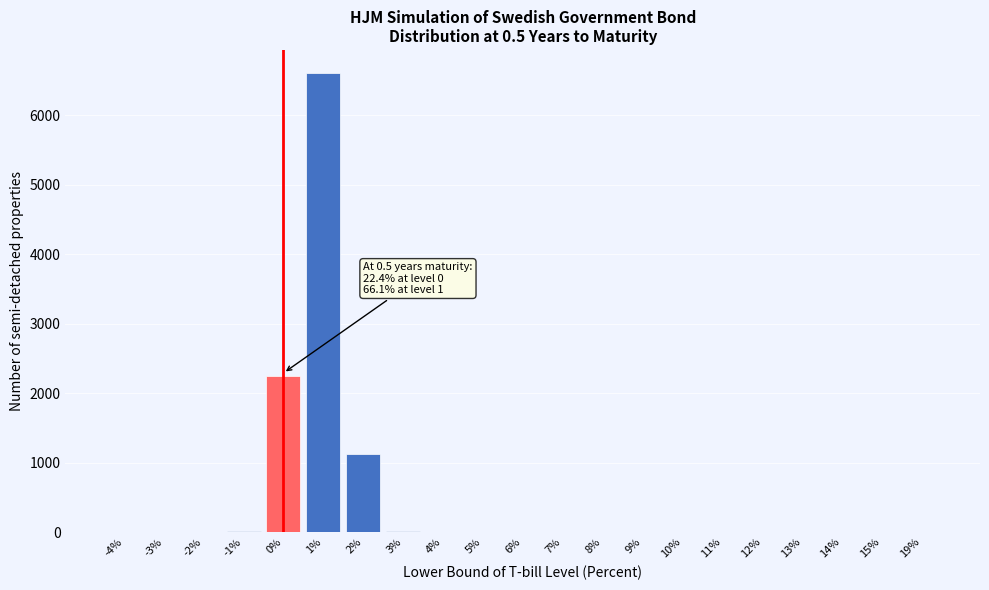

Which has a higher value, 2% or 15%?

2%